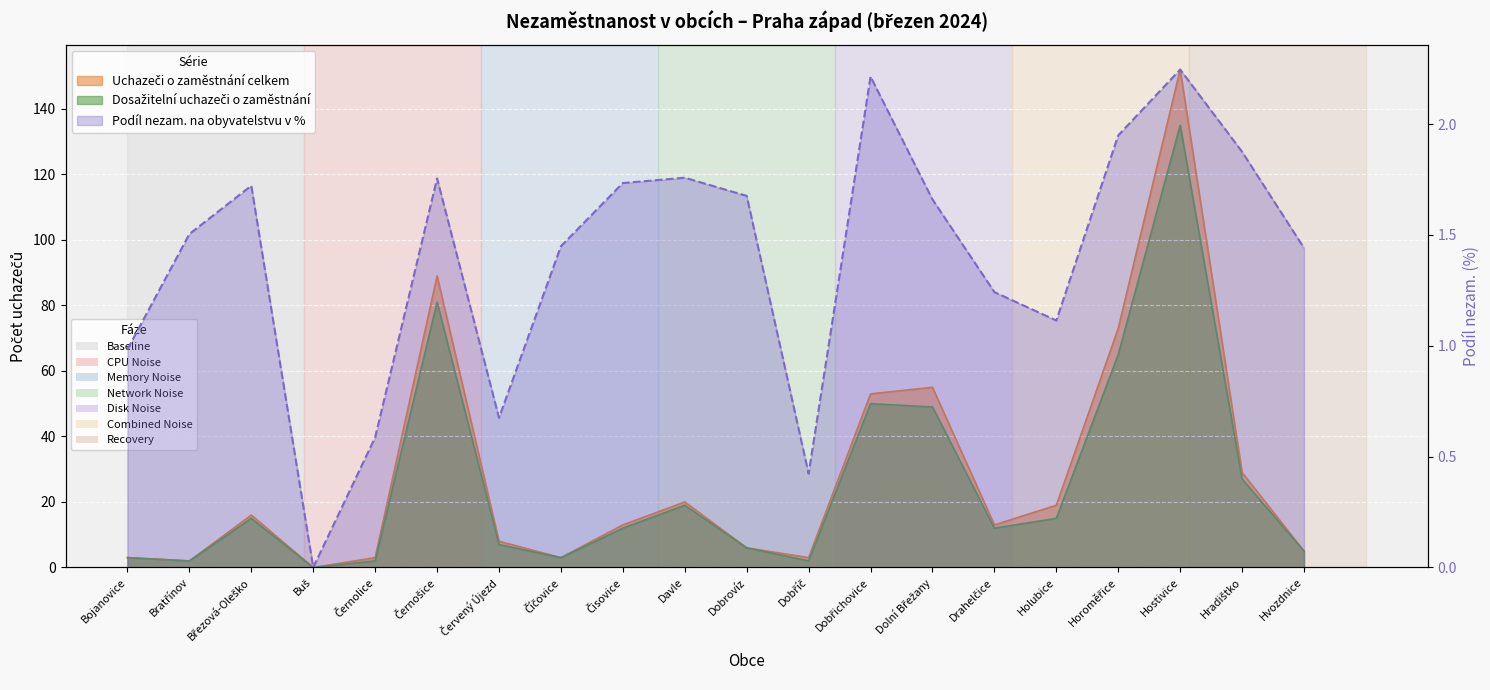

At Čisovice, list the series in order from smallest to largest.

Podíl nezam. na obyvatelstvu v %, Dosažitelní uchazeči o zaměstnání, Uchazeči o zaměstnání celkem